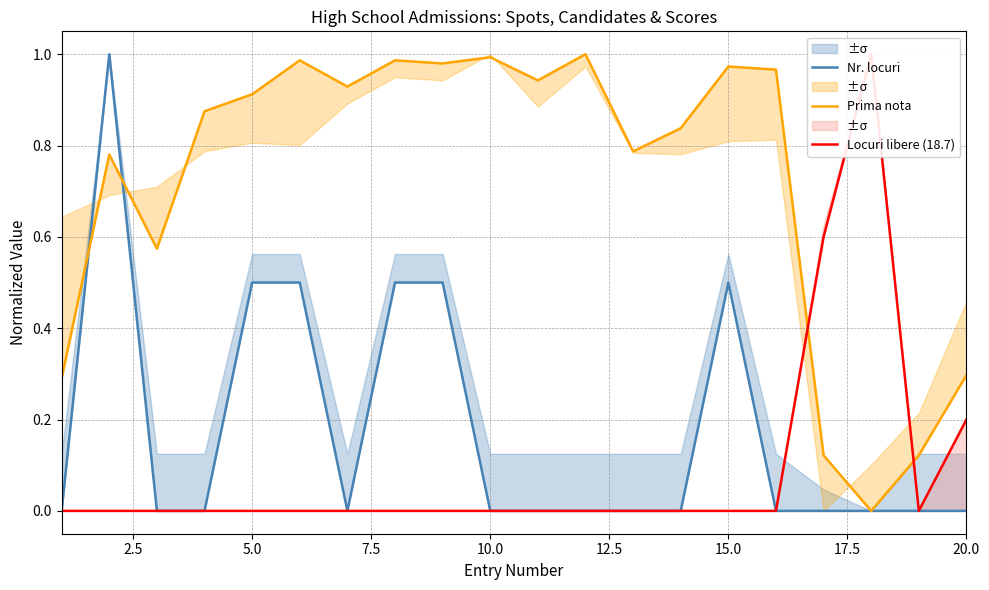

Is this an area chart (filled region under the line)?

No